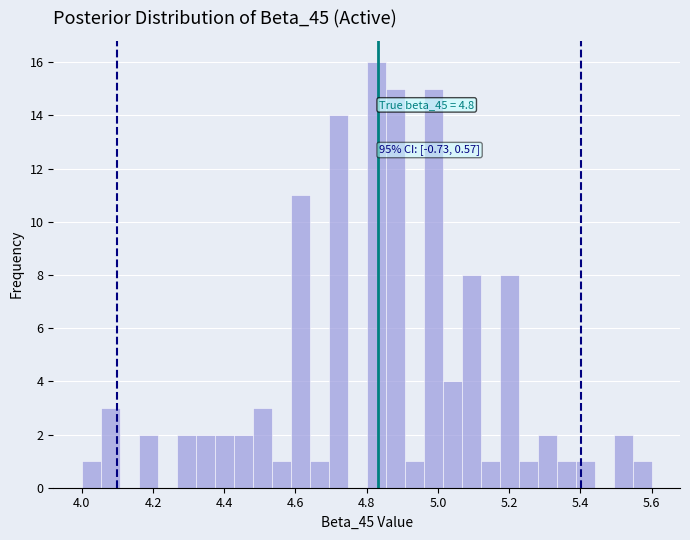

Read against the x-axis, roughly where is the centre of the tallest bar?

4.82